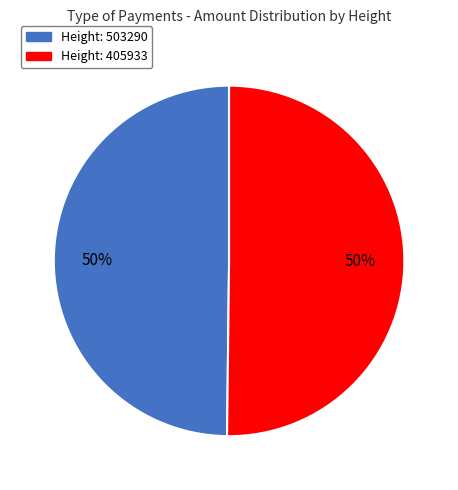

Which slice represents more than half of the pie?

405933